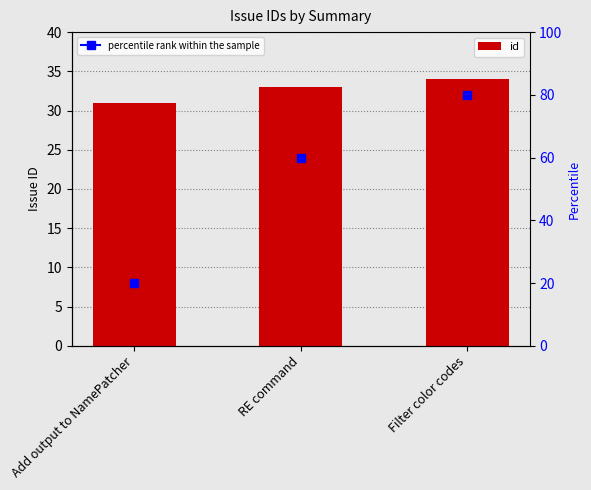

How many bars are there in total?

3